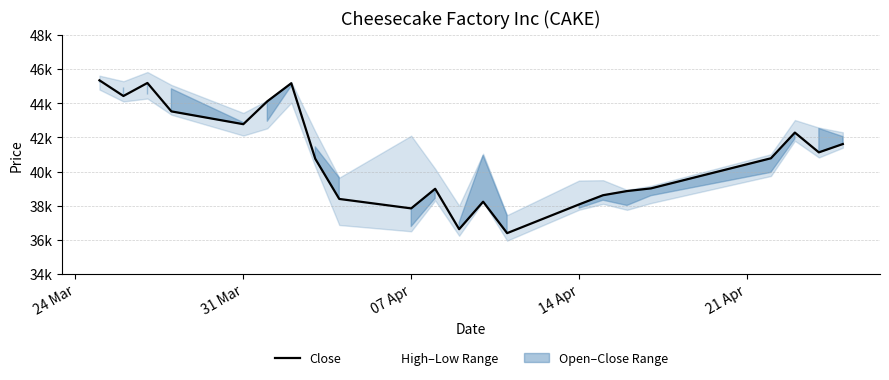

Where is the first local minimum?

31 Mar